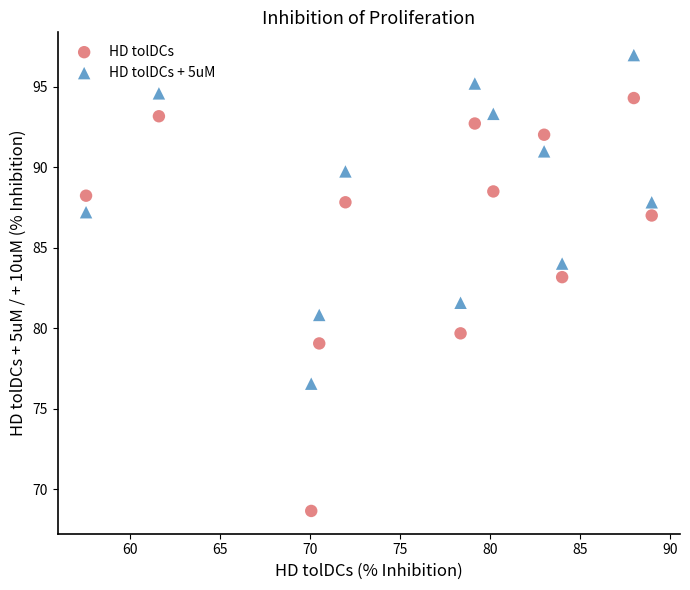

Across all series, what Y value is closest to 82?

81.6